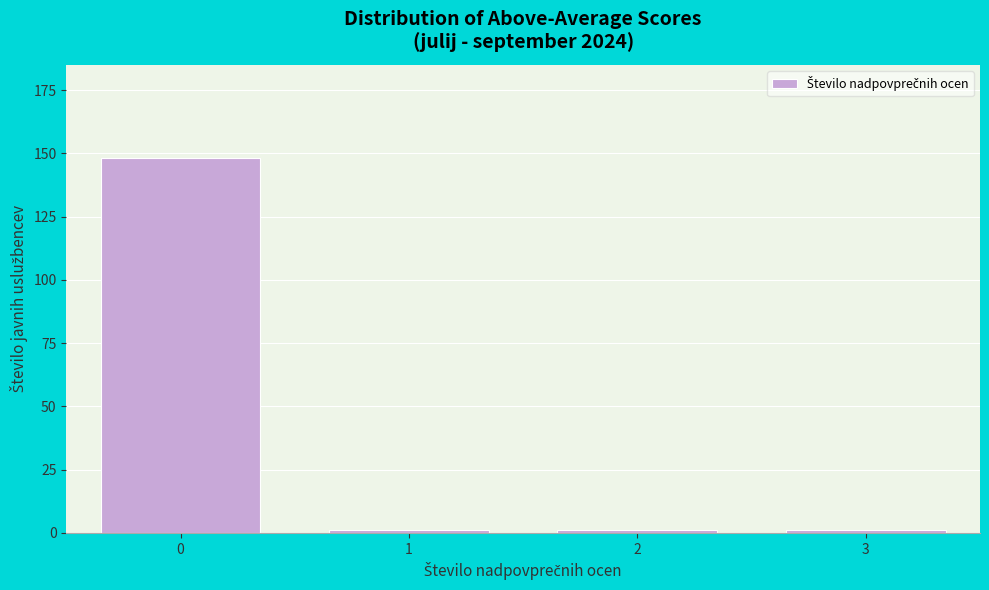

Reading left to right, list all the values displayed in this chart.

0=148	1=1	2=1	3=1